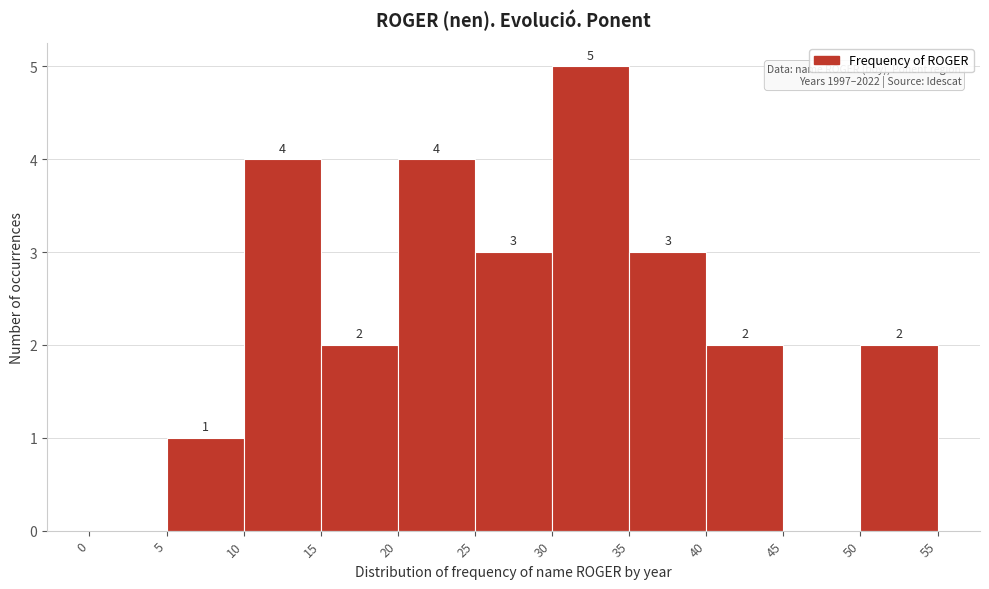

Over which range of the x-axis is the bar tallest?

30 to 35